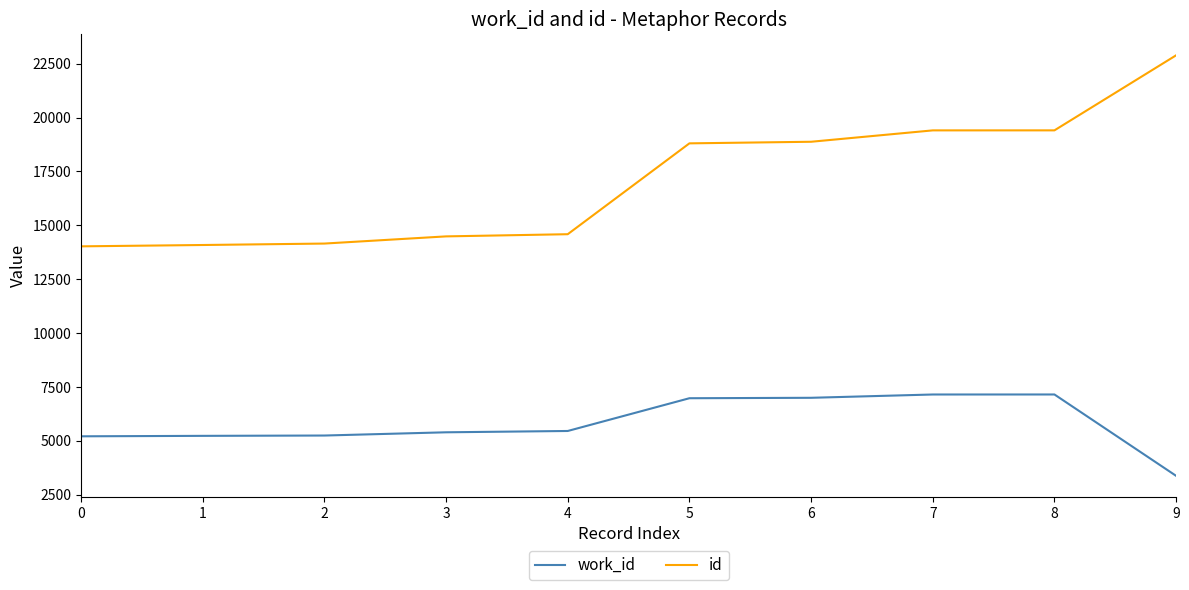

What are all the series names shown in the legend?

work_id, id